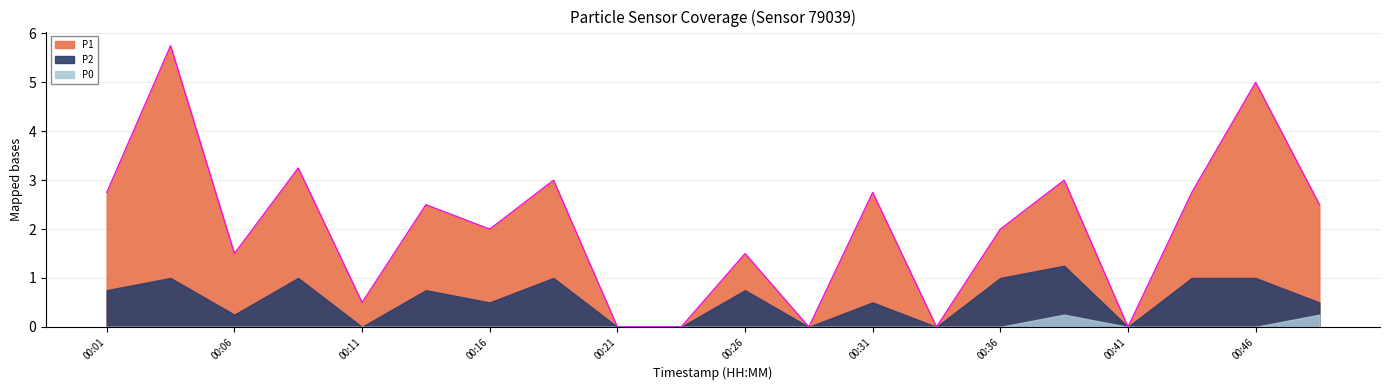

Is the value of P1 at 00:31 greater than the value of P2 at 00:04?

Yes